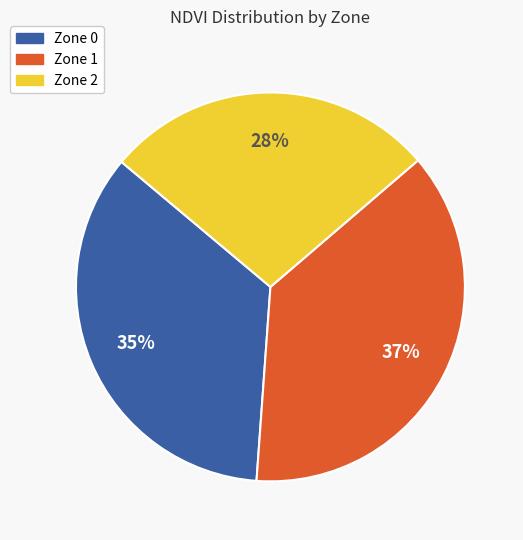

Does any single category account for the majority?

No